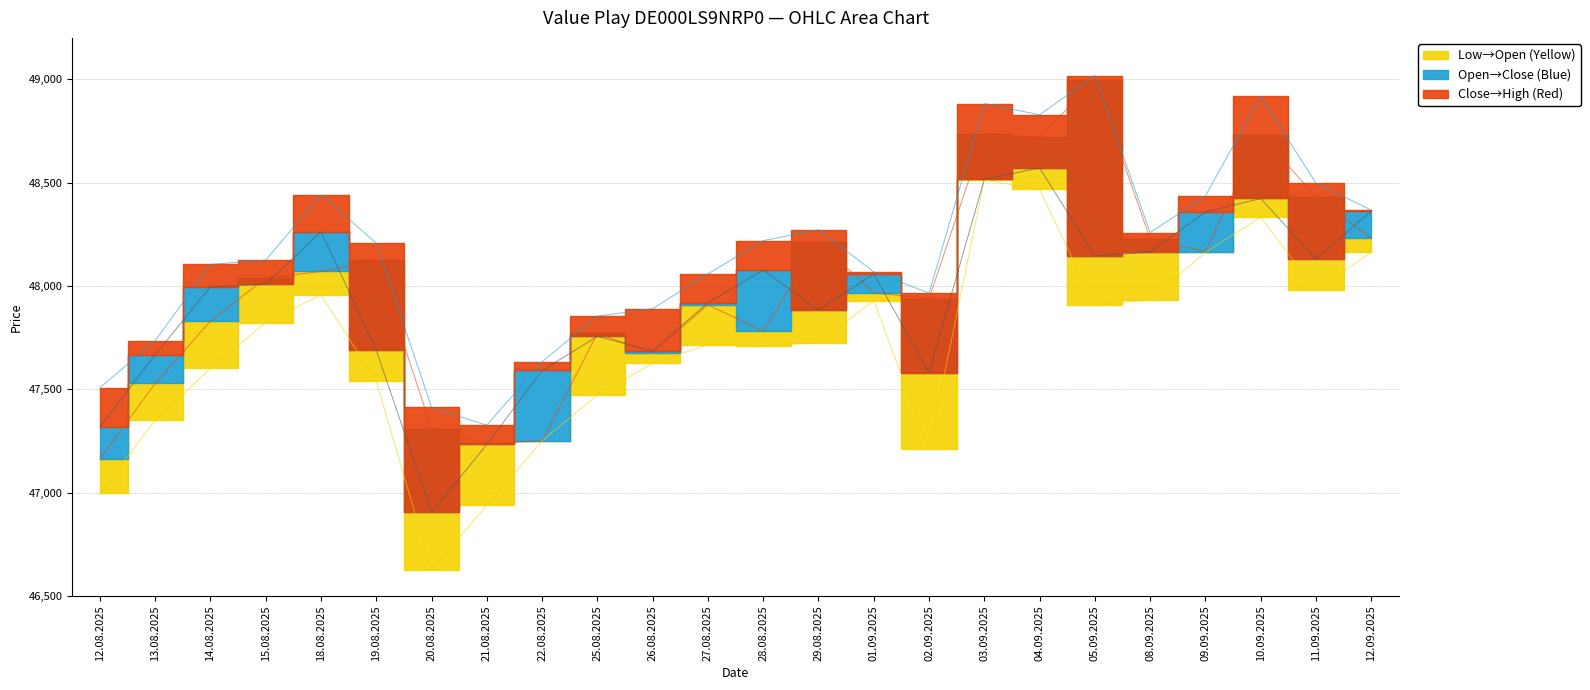

True or false: Close and High intersect in this chart.

False